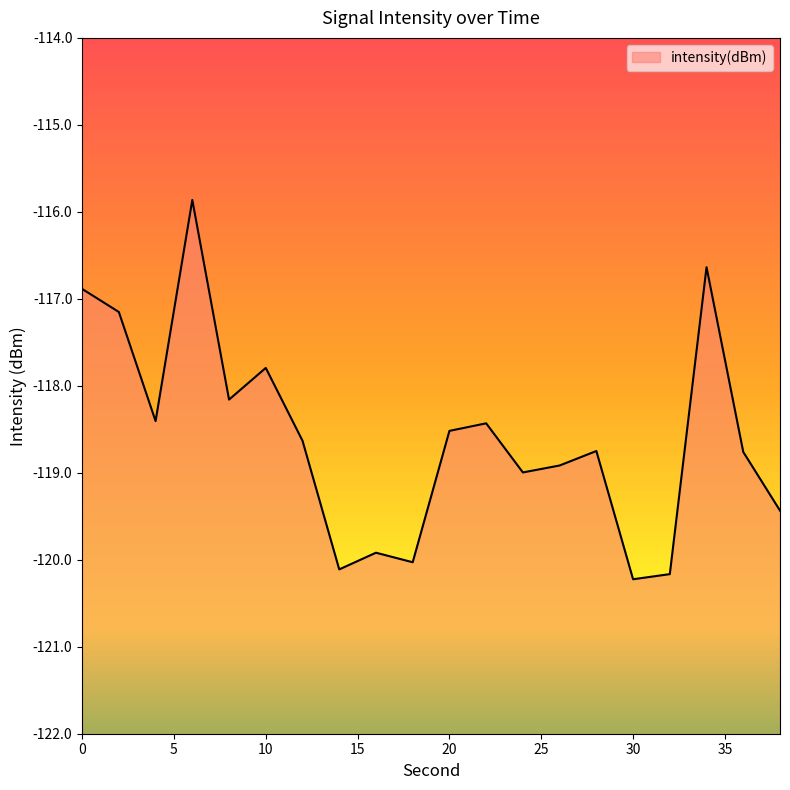

What is the sum of all values?

-2371.8